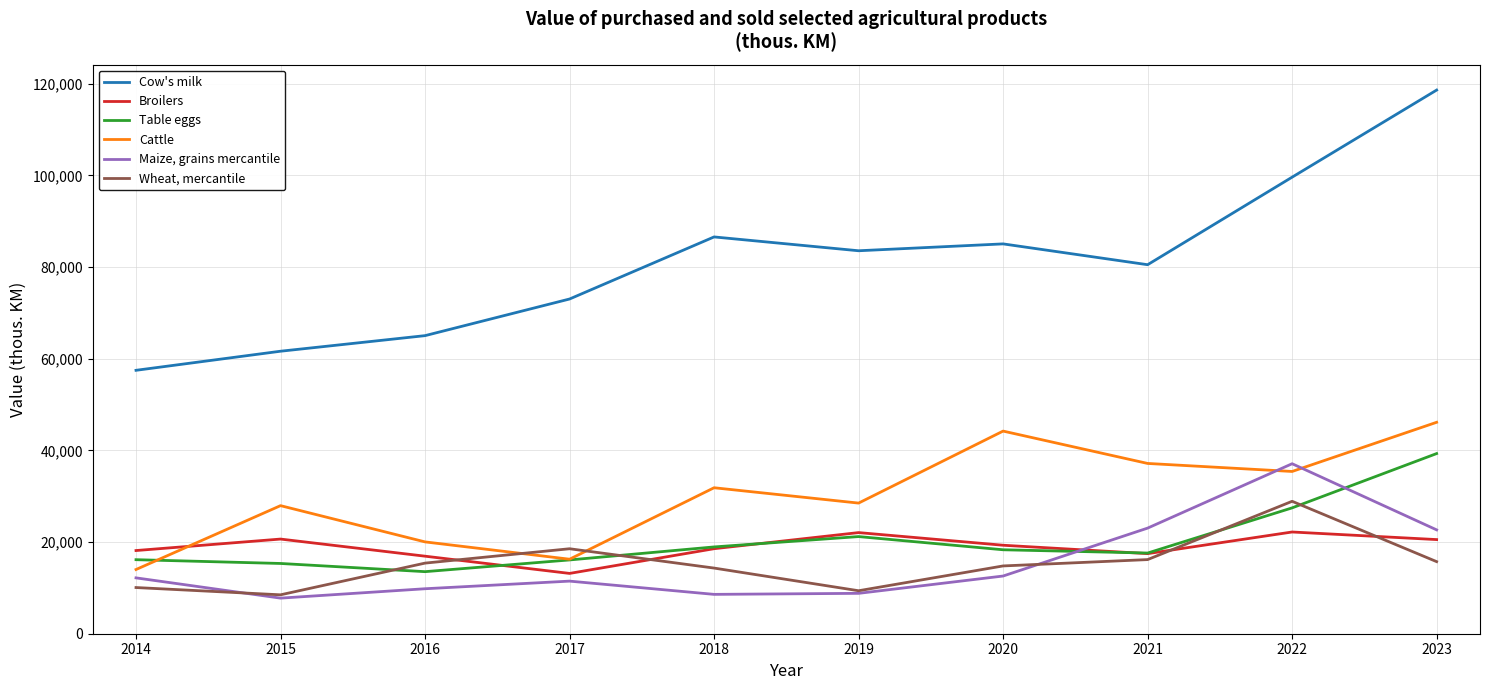

What is the lowest value of the Broilers series?

13160